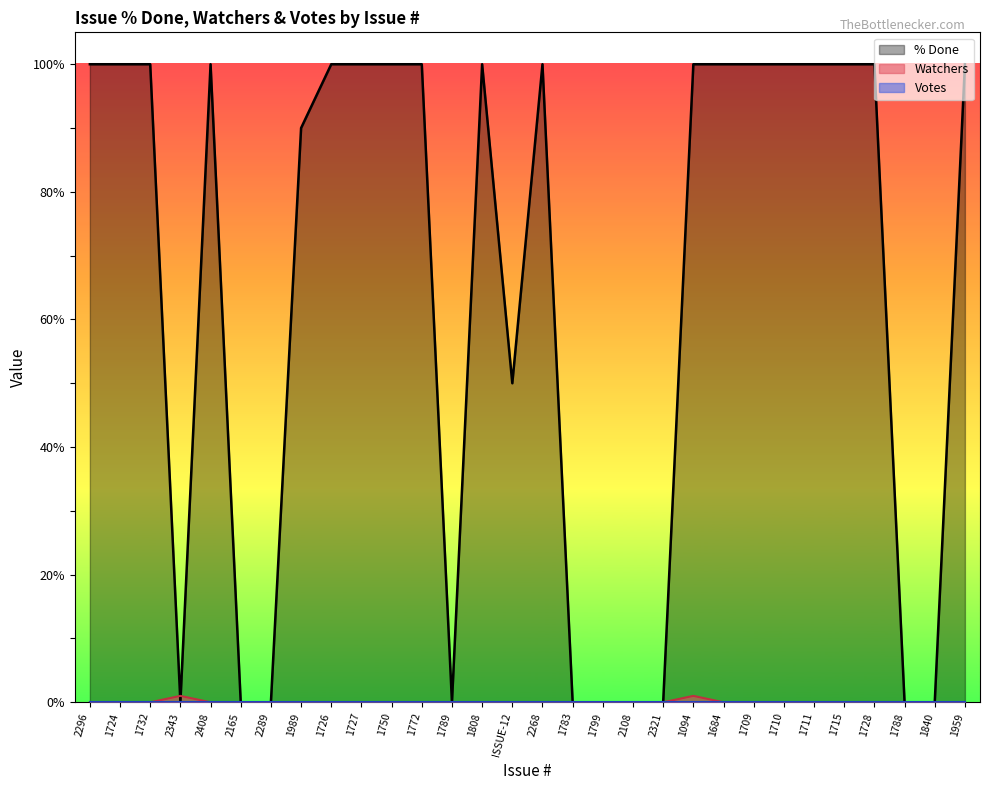

The % Done series shows 65 at 1710. True or false?

False